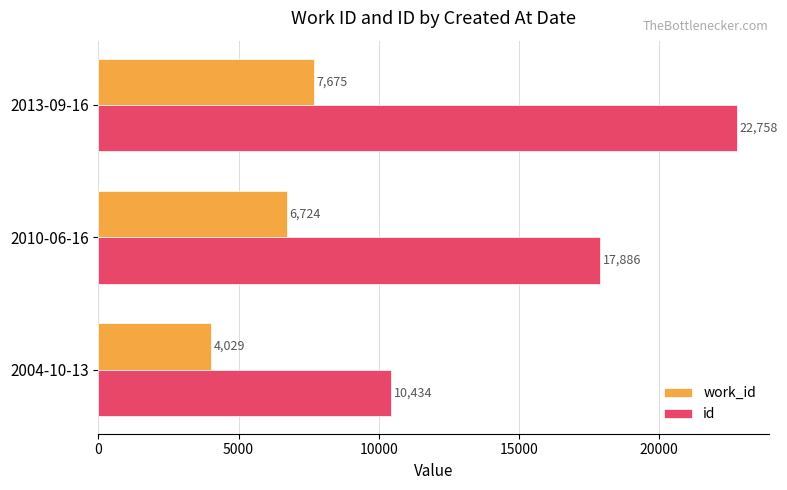

Count the work_id values in the range 4029 to 7675.

3